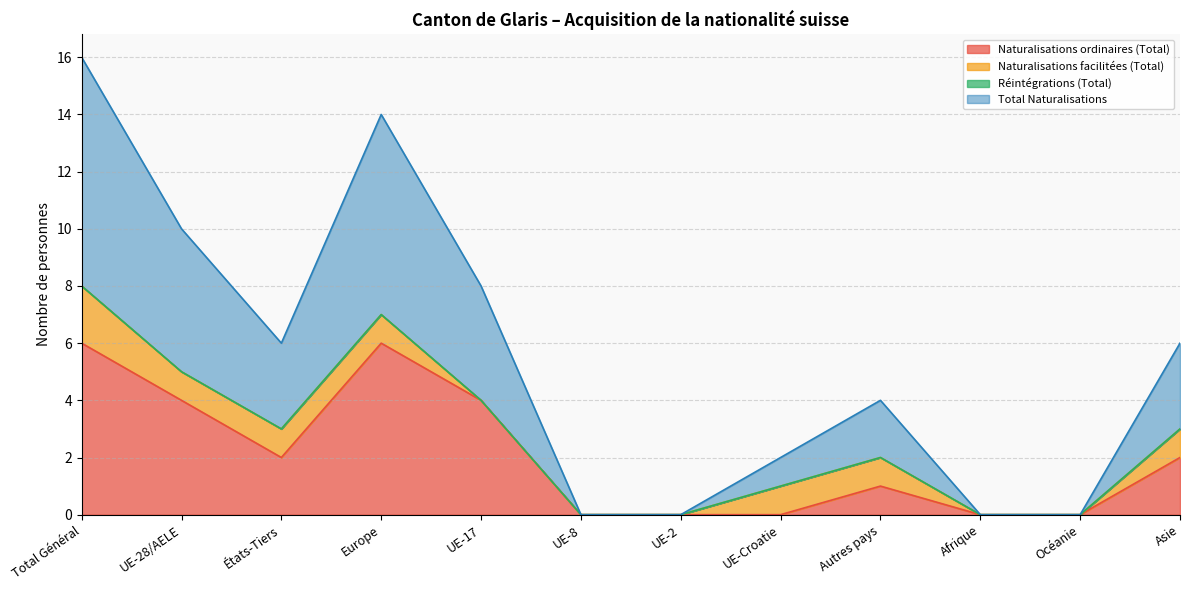

How many values in the Total Naturalisations series are below 3?

6